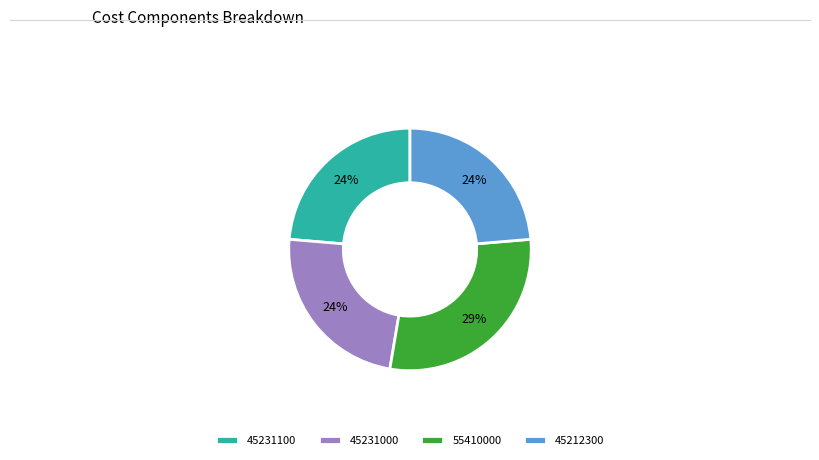

Is 45231000 the majority of the pie?

No